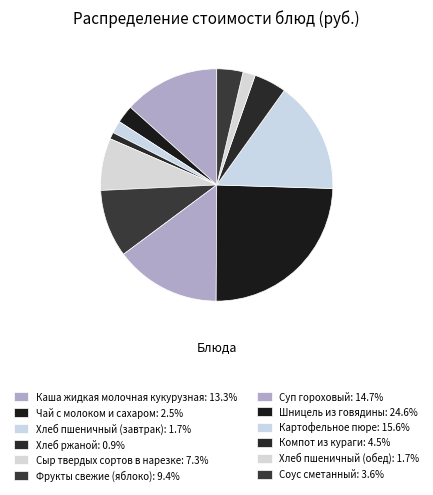

Between Картофельное пюре and Фрукты свежие (яблоко), which is larger?

Картофельное пюре